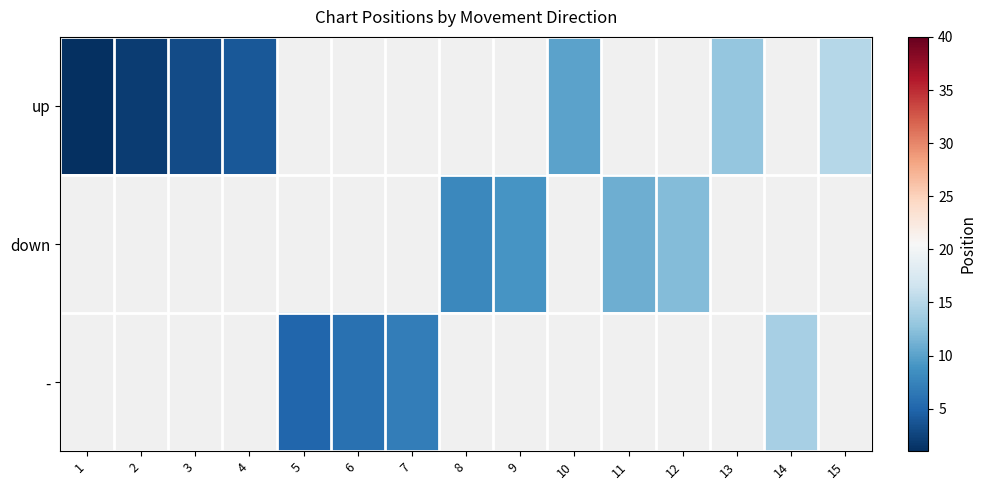

Is it true that - equals 1.5 at 7?

False